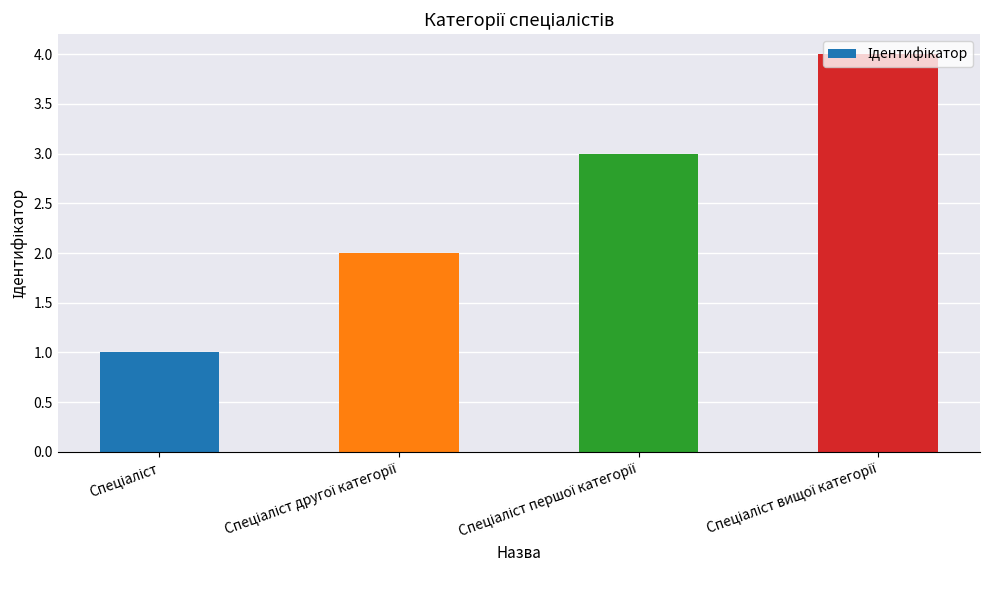

What is the difference between the maximum and minimum values?

3